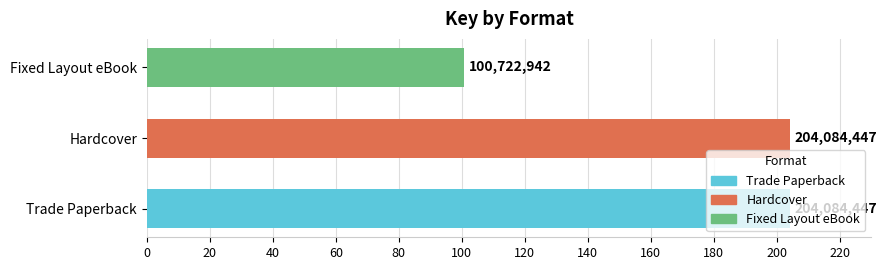

Which series has the widest spread of values?

Trade Paperback